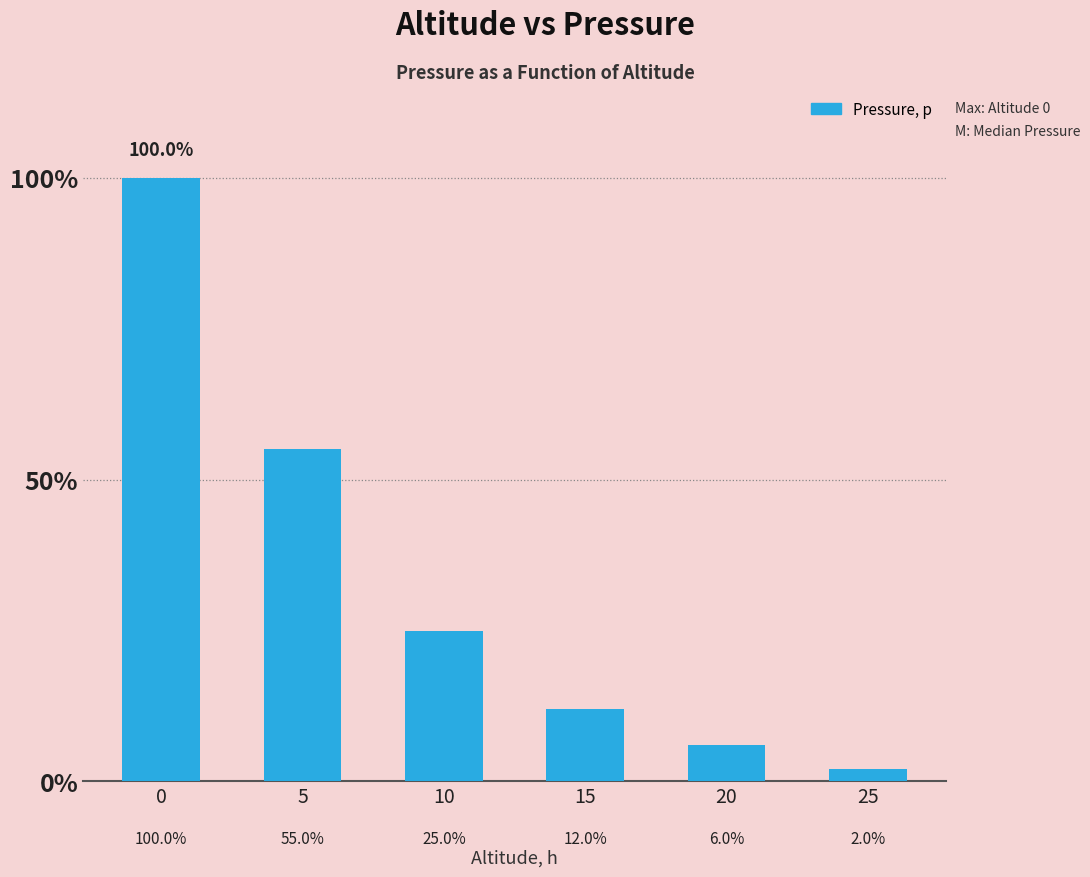

Are the bars horizontal?

No